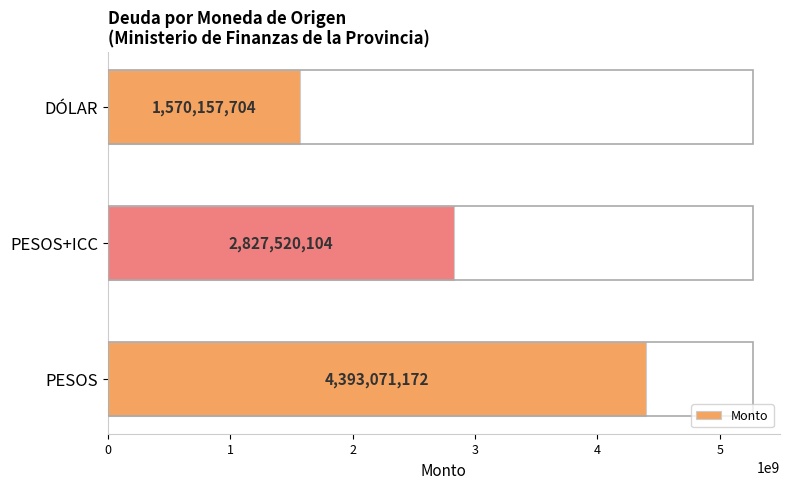

List the labels in order of value, largest first.

PESOS, PESOS+ICC, DÓLAR